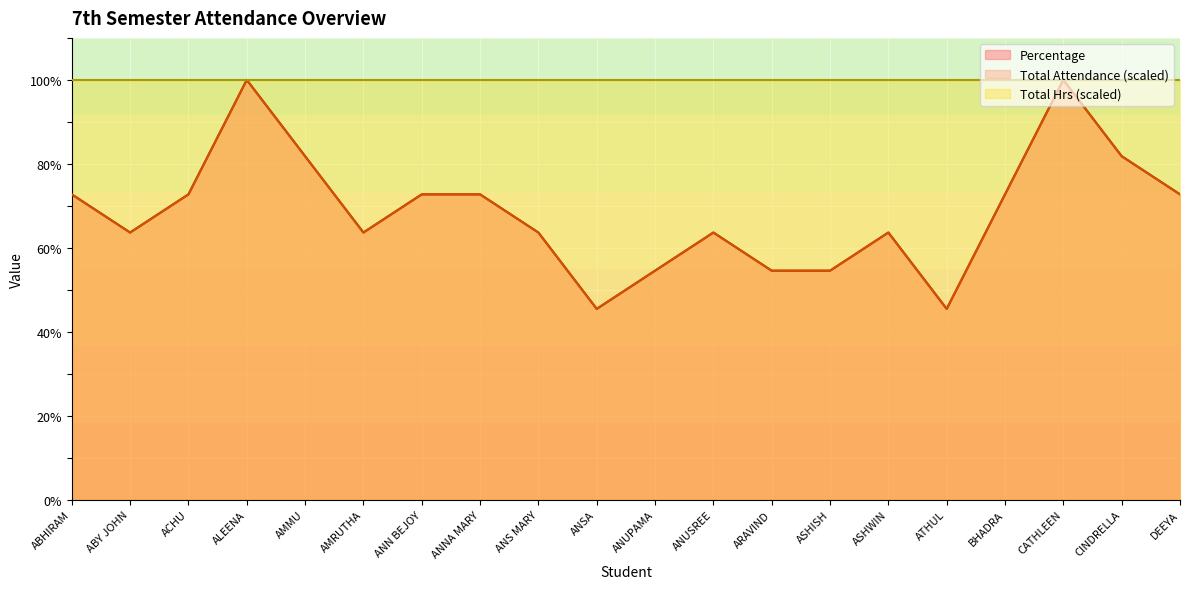

How many series are shown in this chart?

3